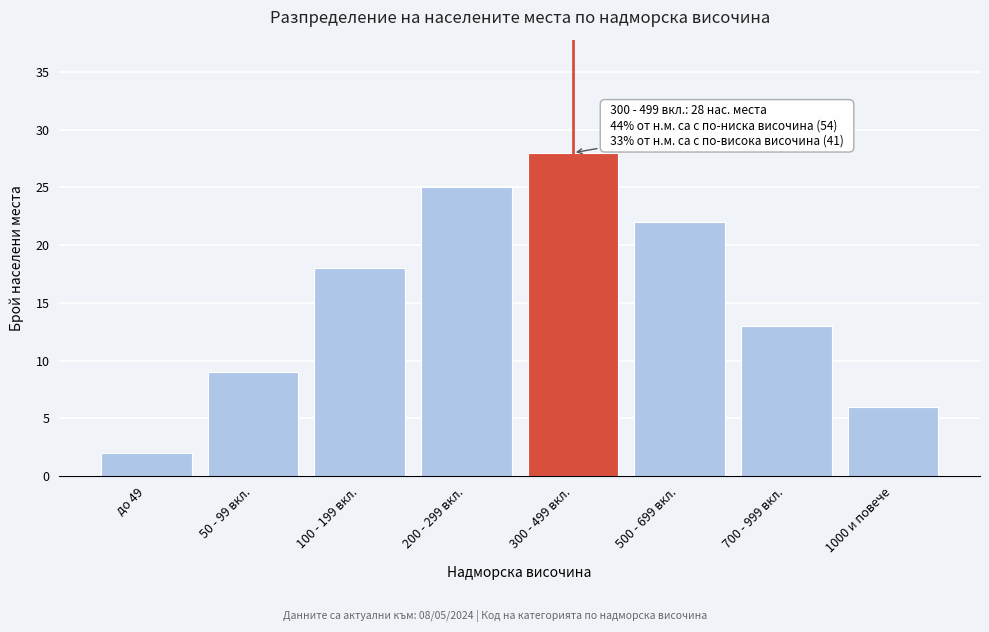

Reading left to right, what are all the values shown in this chart?

2	9	18	25	28	22	13	6